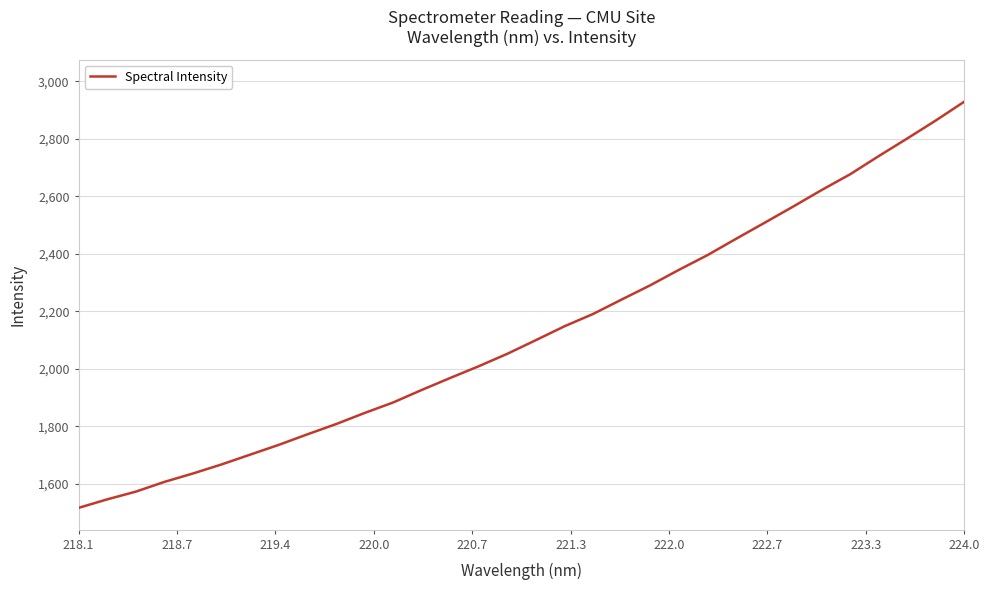

What is the difference between the maximum and minimum values?

1412.5